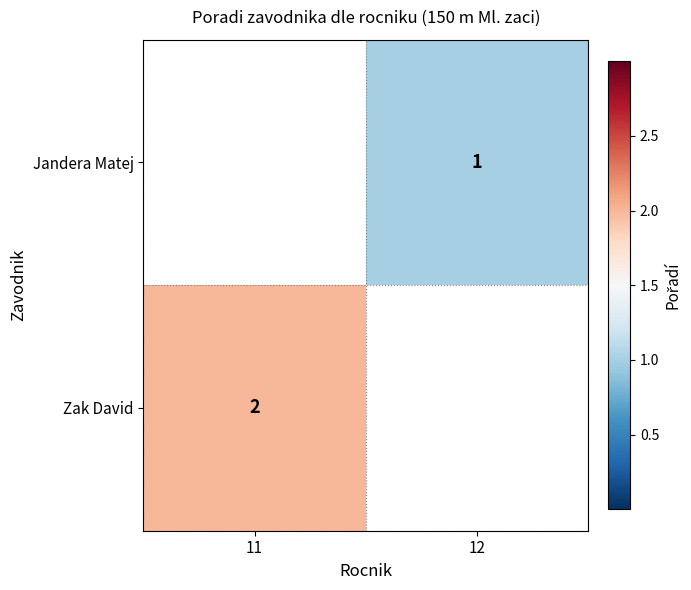

The Jandera Matej series shows 1 at 12. True or false?

True